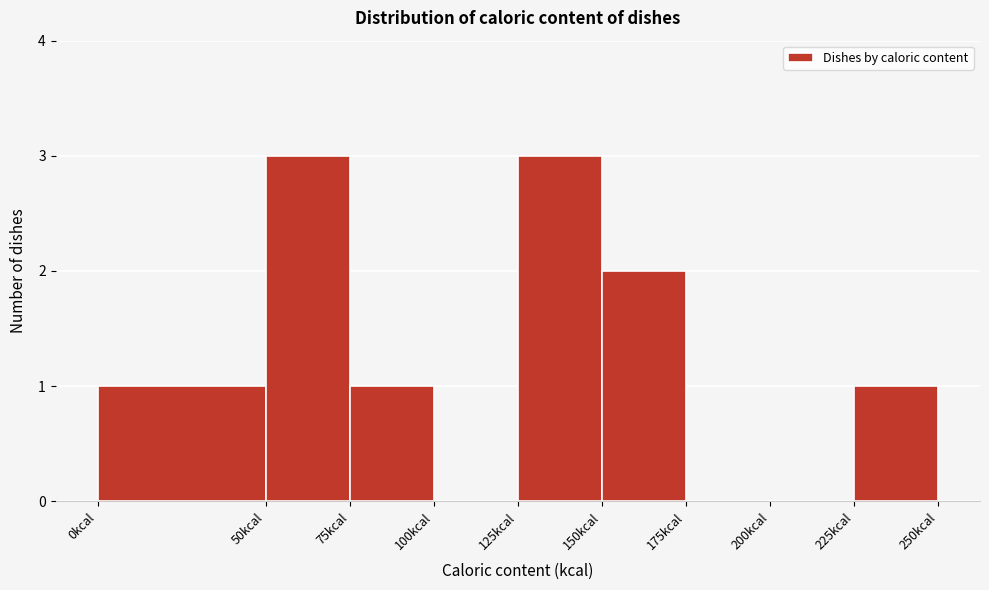

Reading left to right, transcribe this chart: for each bar, give the range it covers on the x-axis and its height. The values are not printed on the chart, so give them approximately, as read against the axis.

0 to 50: 1
50 to 75: 3
75 to 100: 1
100 to 125: 0
125 to 150: 3
150 to 175: 2
175 to 200: 0
200 to 225: 0
225 to 250: 1